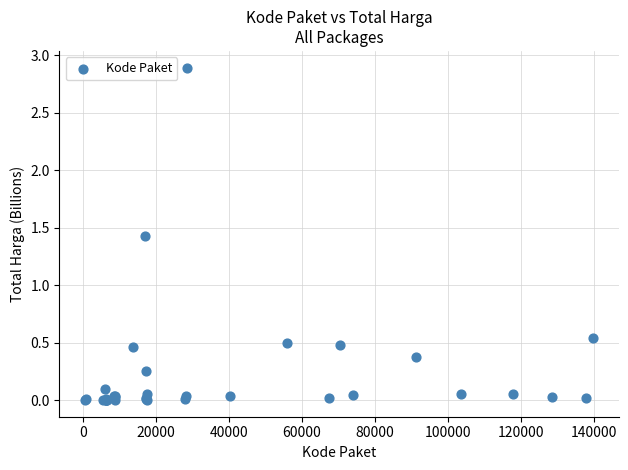

What Y value in the scatter plot is closest to 1?

1.4